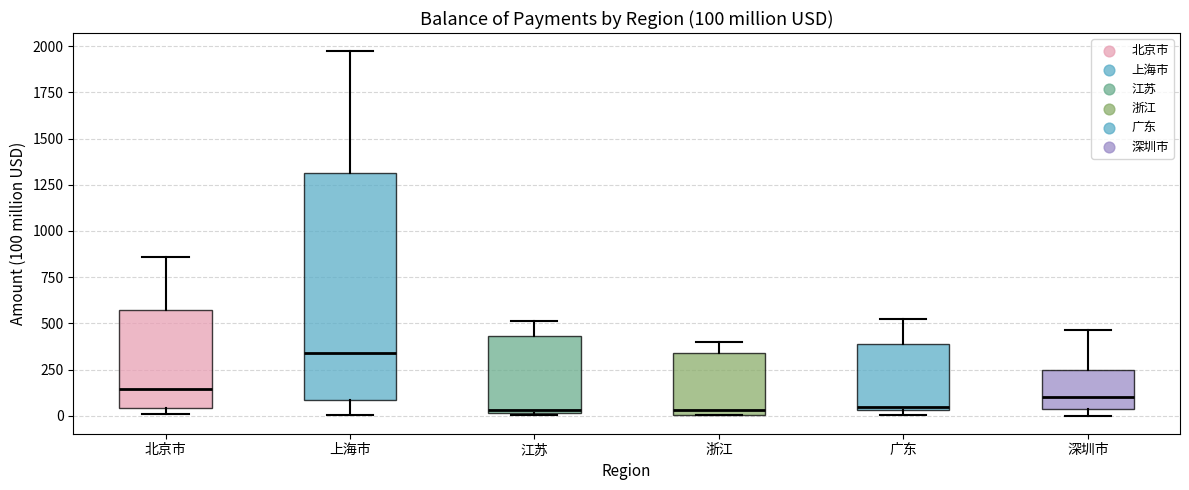

Comparing the boxes themselves (not the whiskers), which one is the tallest?

上海市